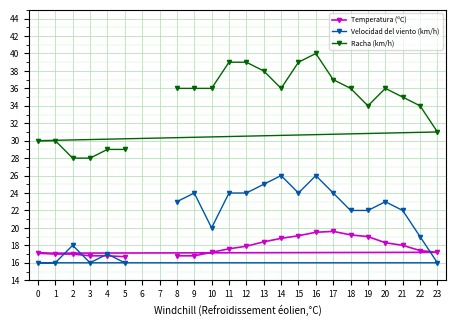

Is it true that Velocidad del viento (km/h) equals 16.0 at 1?

True